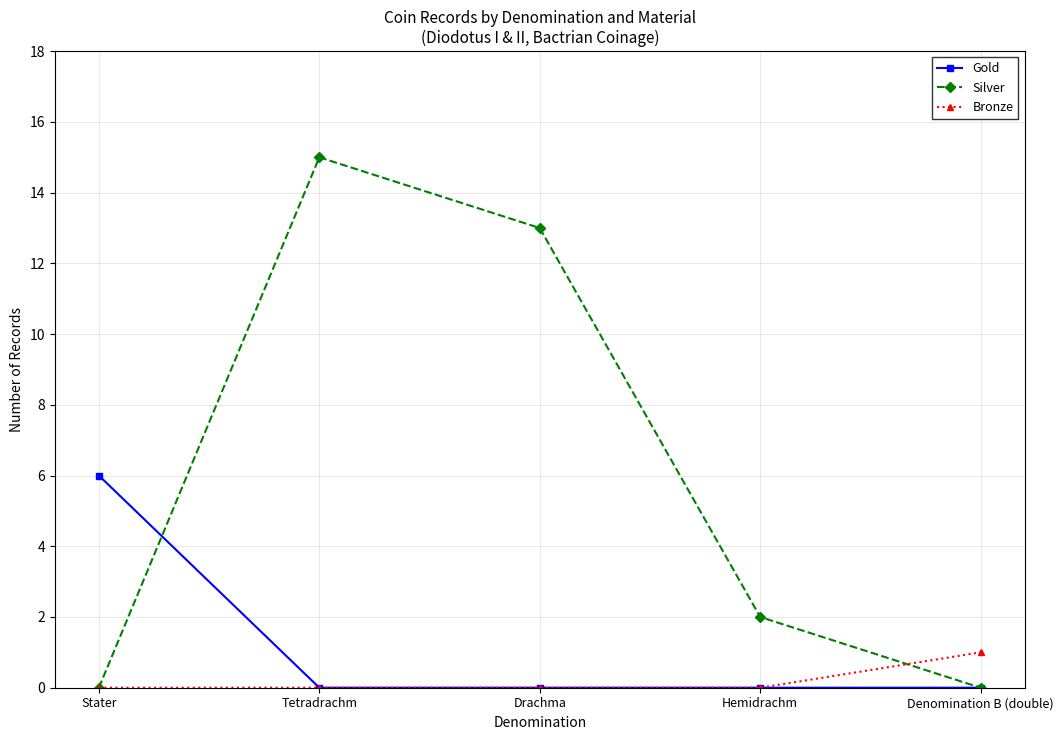

What is the difference between the Bronze values at Denomination B (double) and Drachma?

1